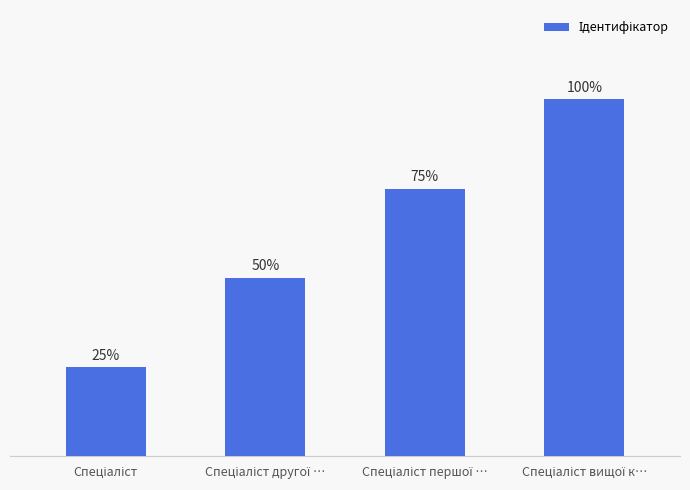

How many bars are there in total?

4